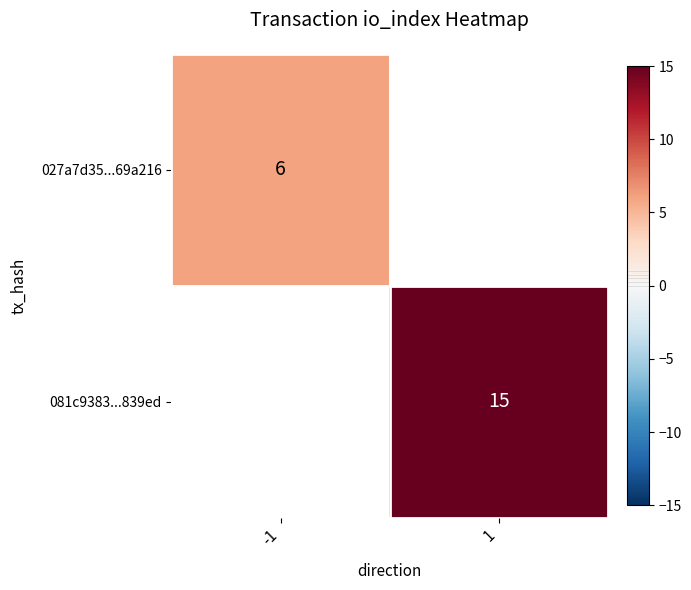

How many data points does each series have?

2